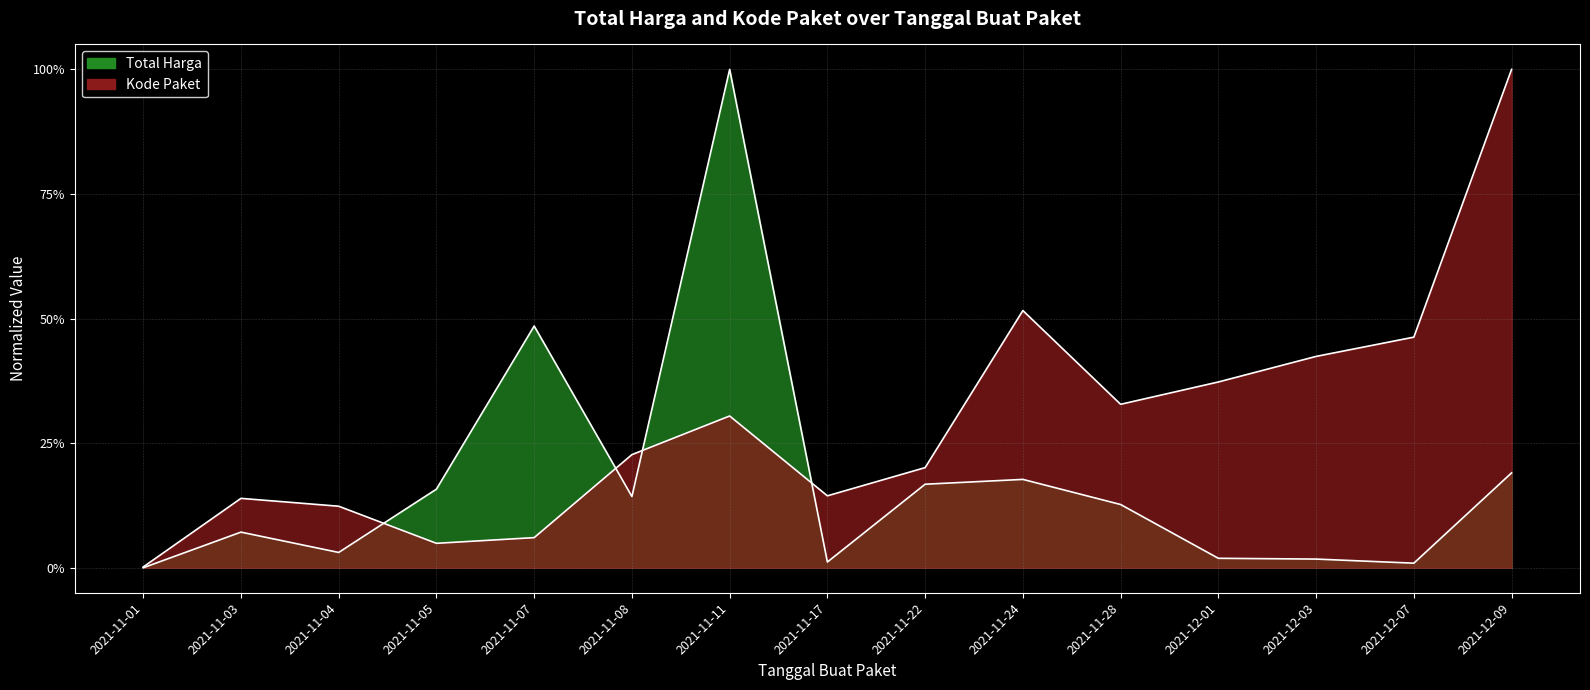

Does the chart have visible grid lines?

Yes